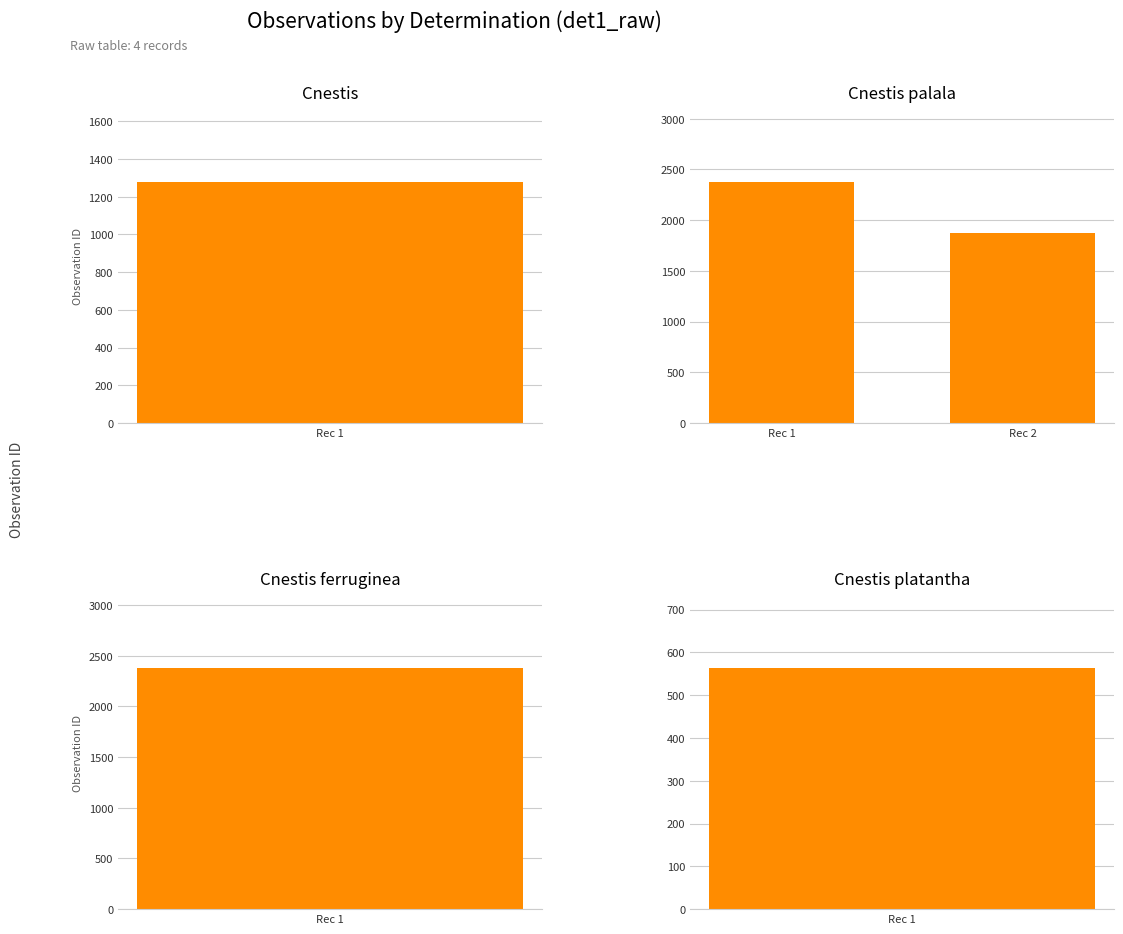

What is the difference between the values at Rec 1 and Rec 2?

503